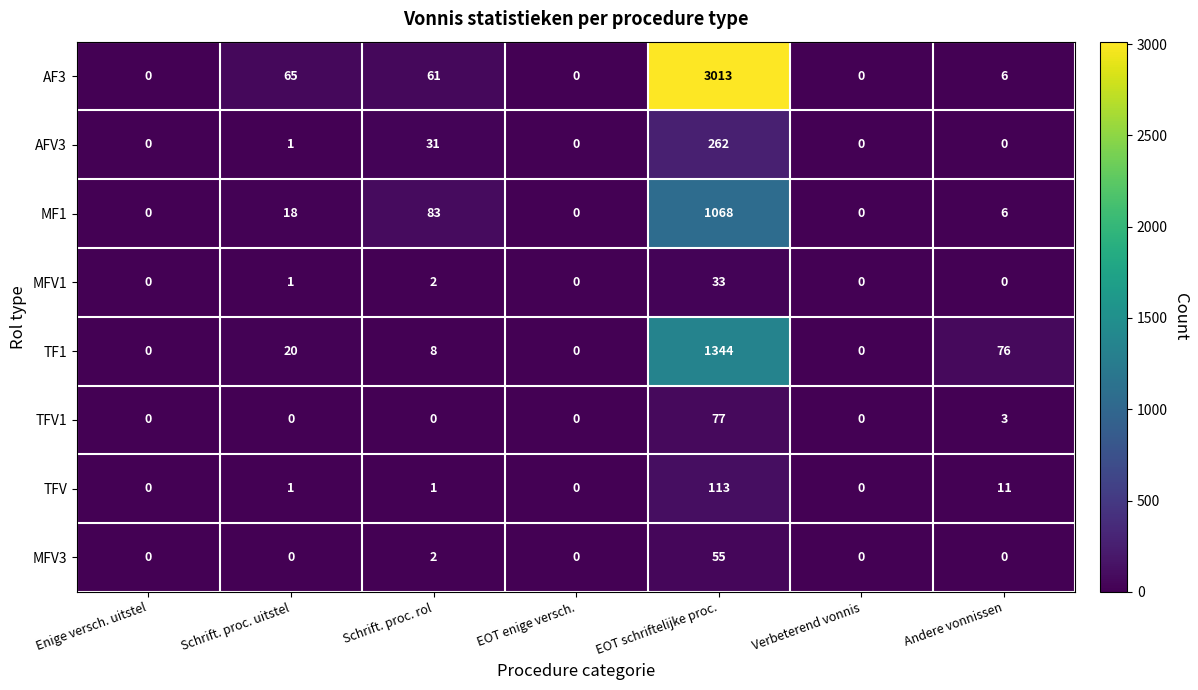

Which series changed the most between Schrift. proc. uitstel and EOT schriftelijke proc.?

AF3